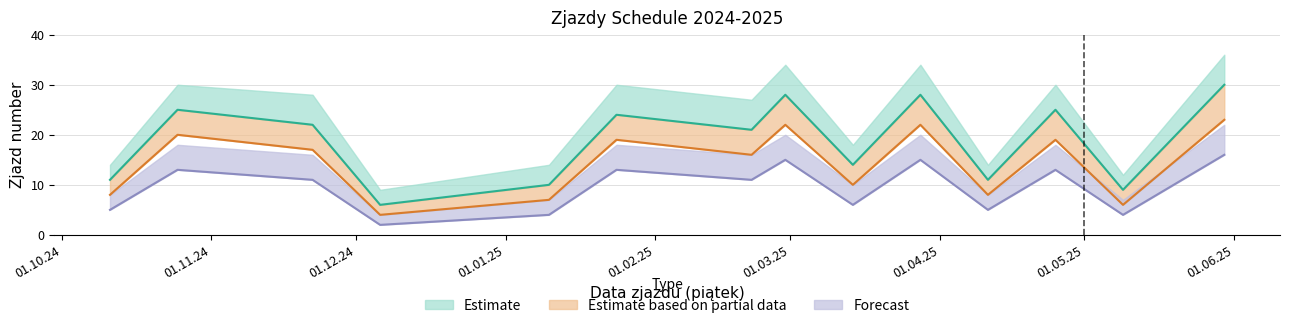

In Forecast, how many points are higher than both neighbors (excluding endpoints)?

5